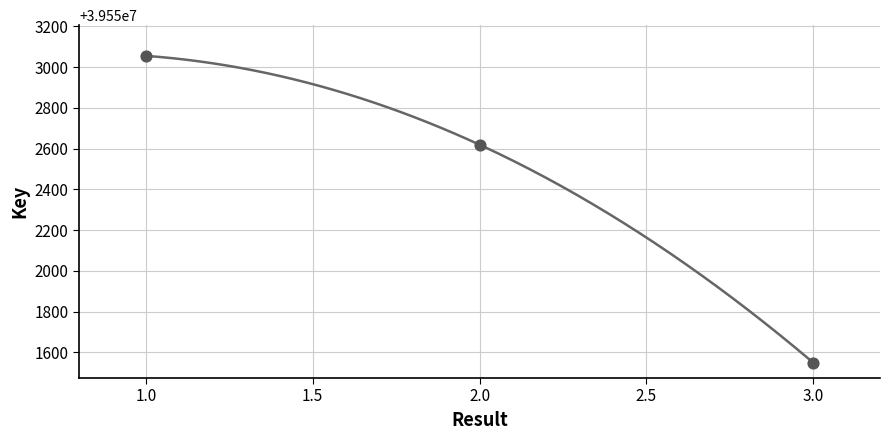

What is the change in value from 2 to 3?

-1070